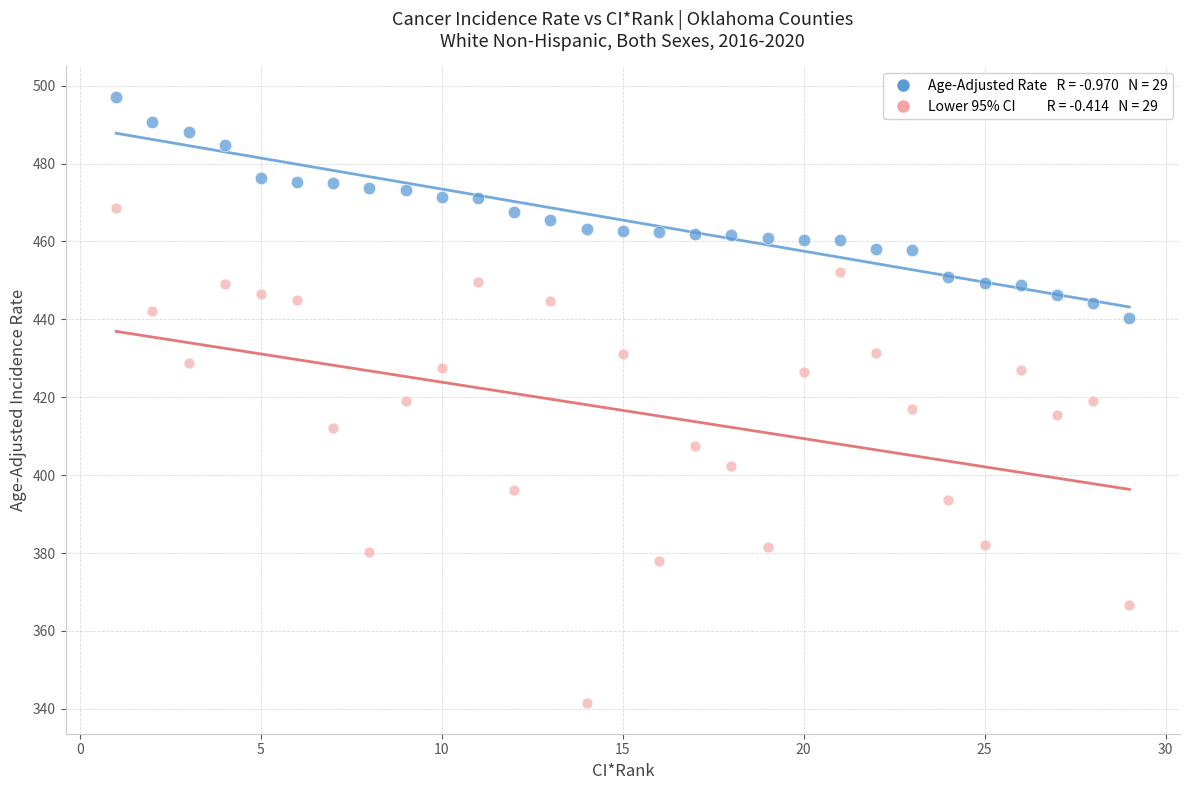

Across all data points, what is the range of X values (max minus min)?

28.0